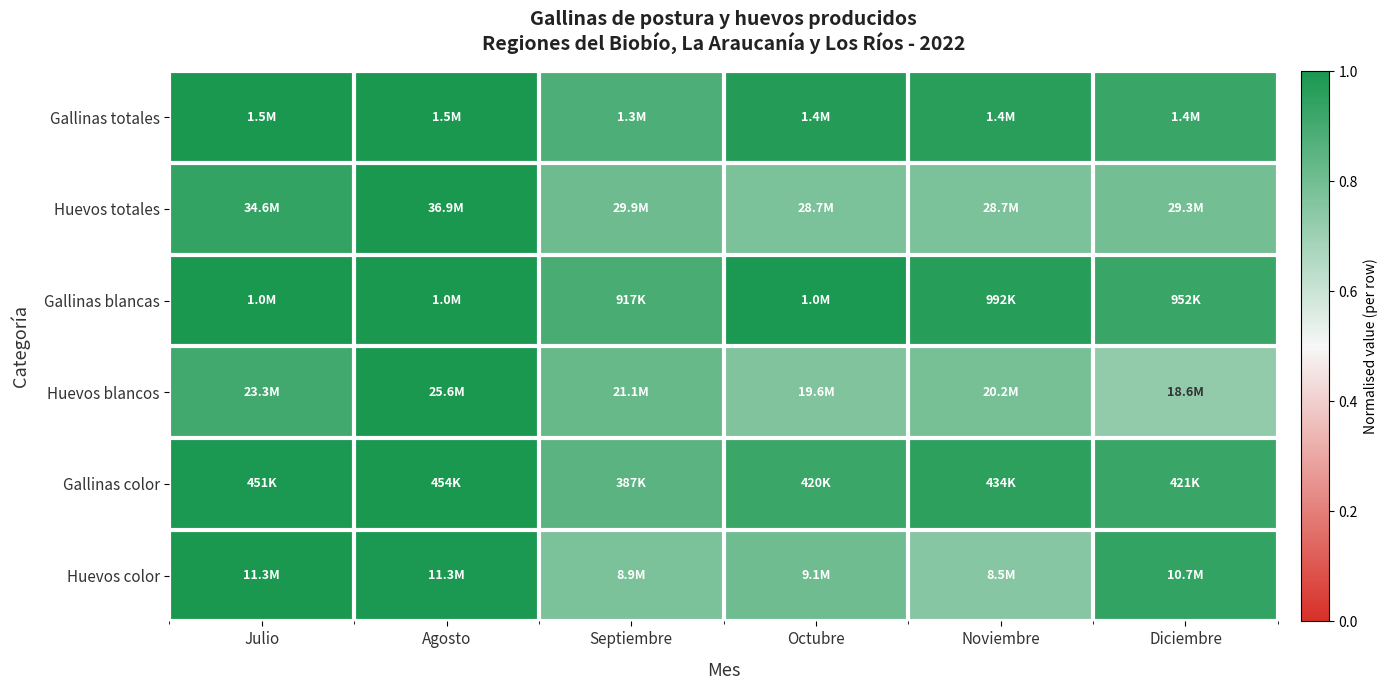

What is the total value across all series at Septiembre?

5.0